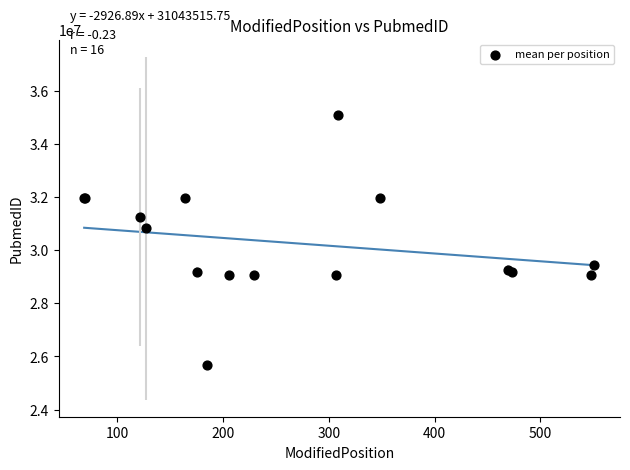

What Y value in the scatter plot is closest to 30381718?

30826733.0